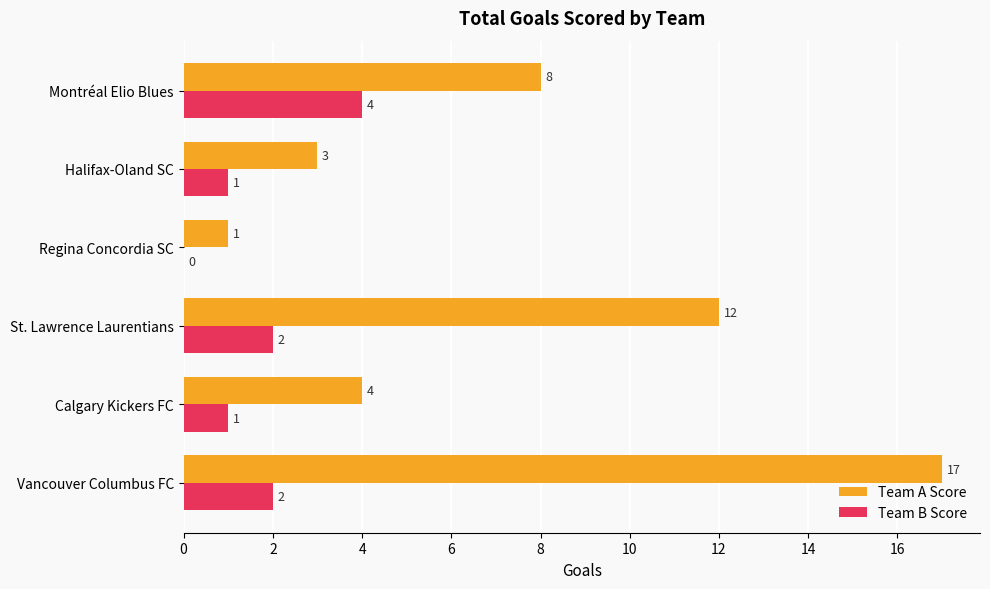

What are all the series names shown in the legend?

Team A Score, Team B Score